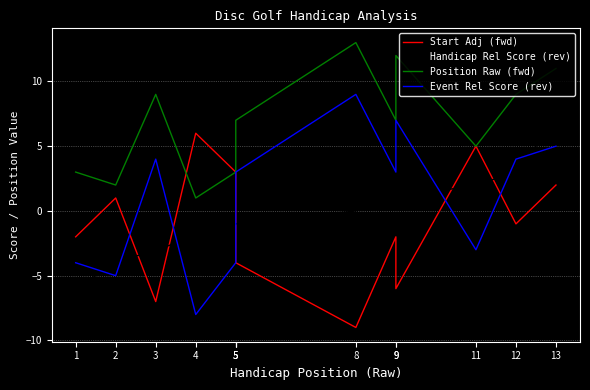

Does the chart have visible grid lines?

Yes